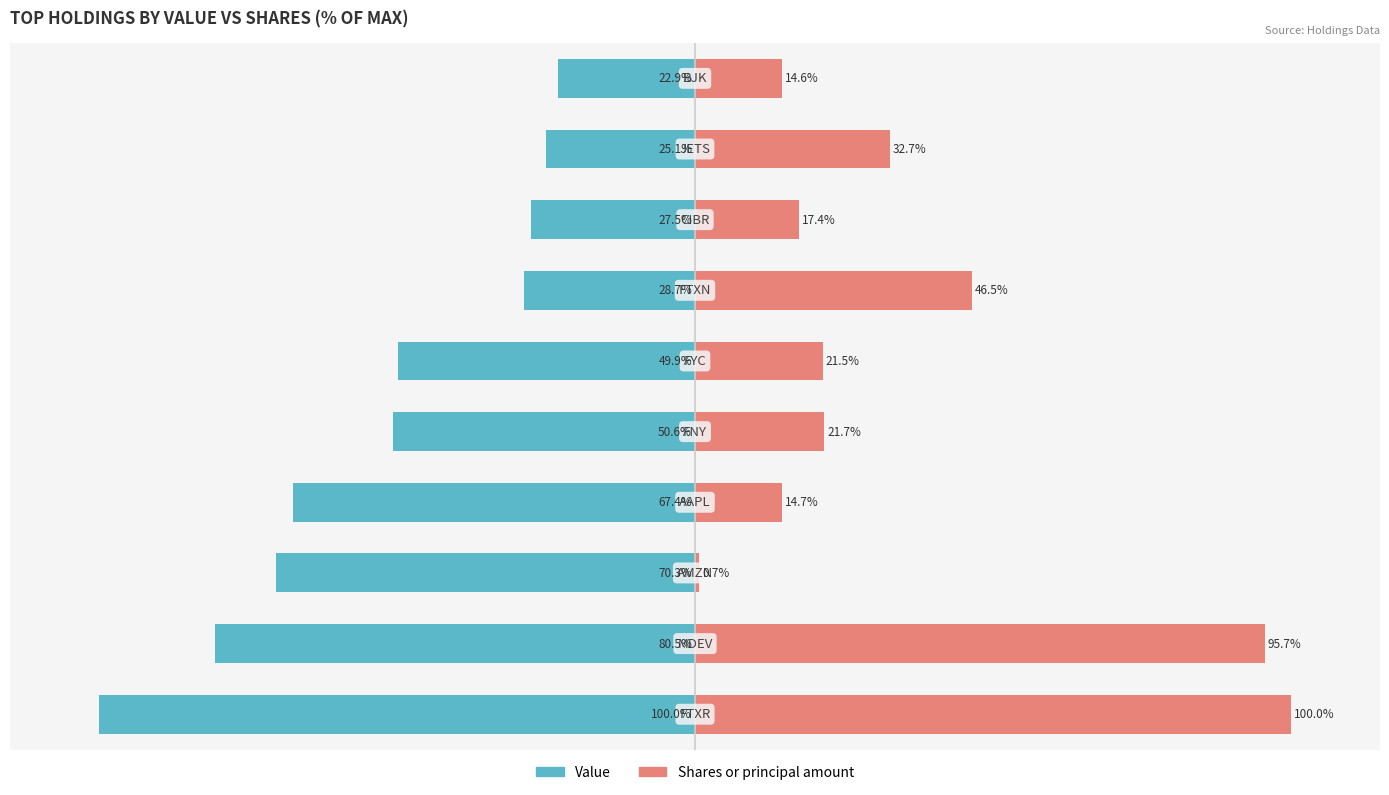

What is the difference between the second highest and minimum values in the Shares or principal amount series?

95.0